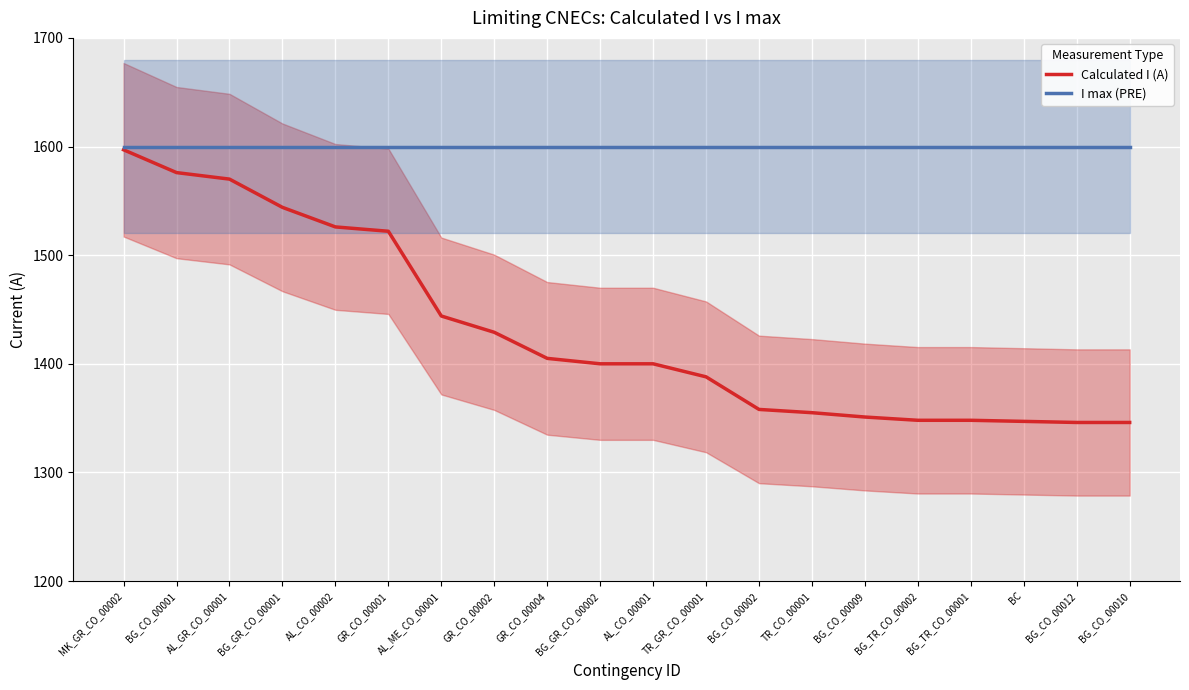

At which label is I max (PRE) closest to 1600?

MK_GR_CO_00002